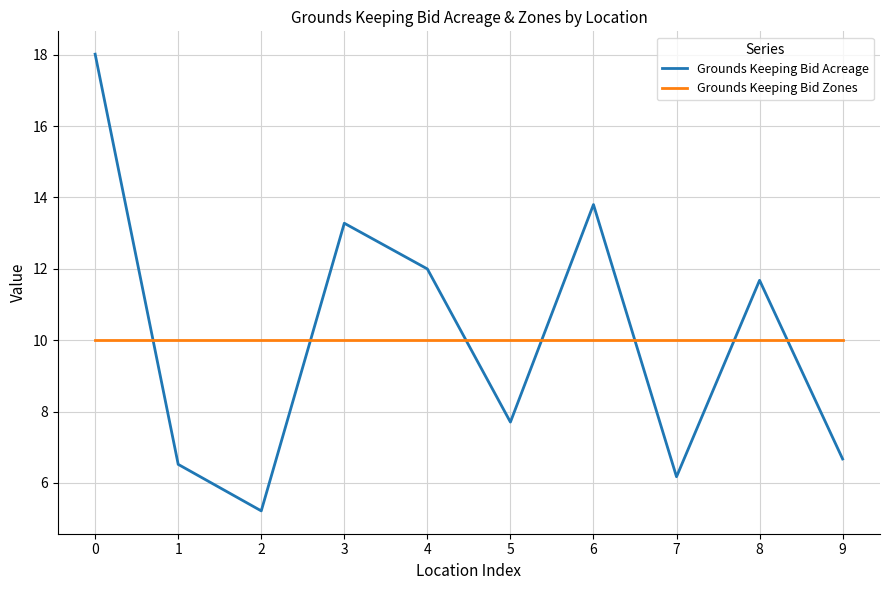

Where is the first local maximum for Grounds Keeping Bid Acreage?

3